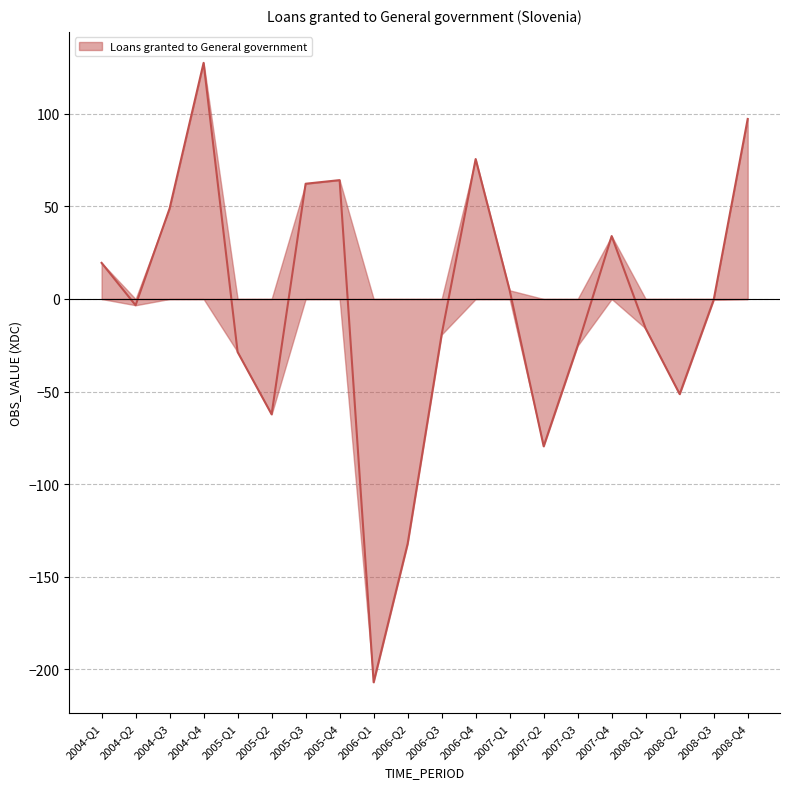

At which category does the chart reach its peak across all series?

2004-Q4